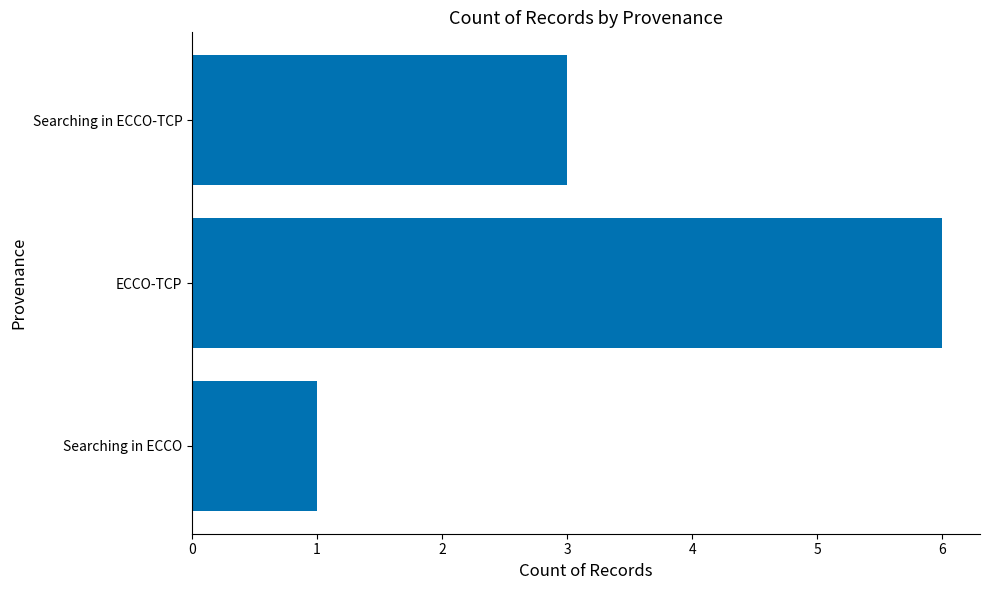

What is the average value?

3